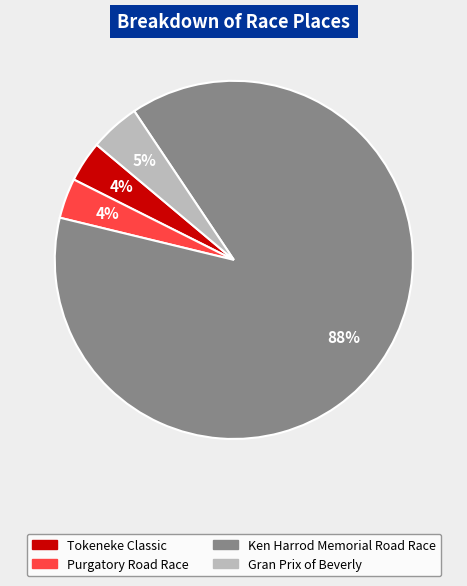

Between Ken Harrod Memorial Road Race and Gran Prix of Beverly, which is larger?

Ken Harrod Memorial Road Race